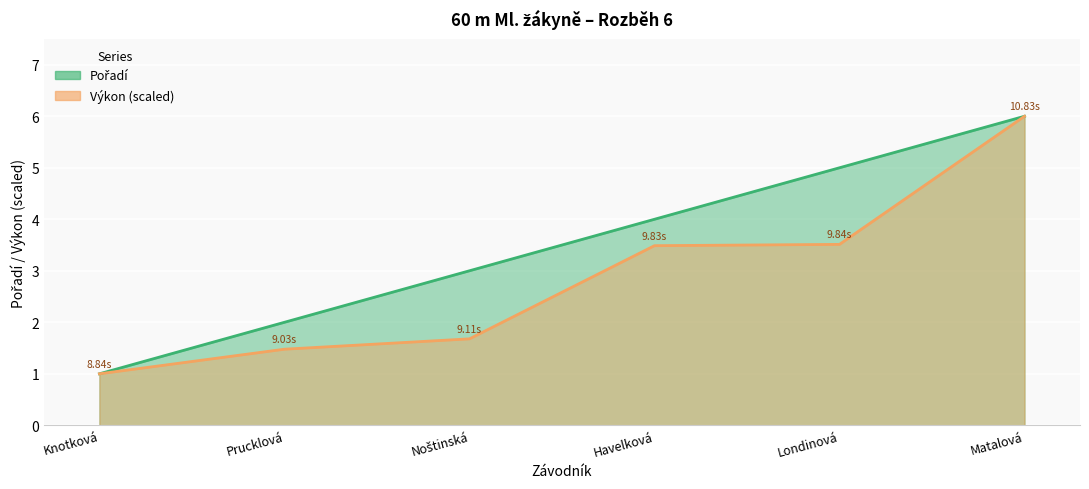

What is the label of the 3rd point from the right?

Havelková